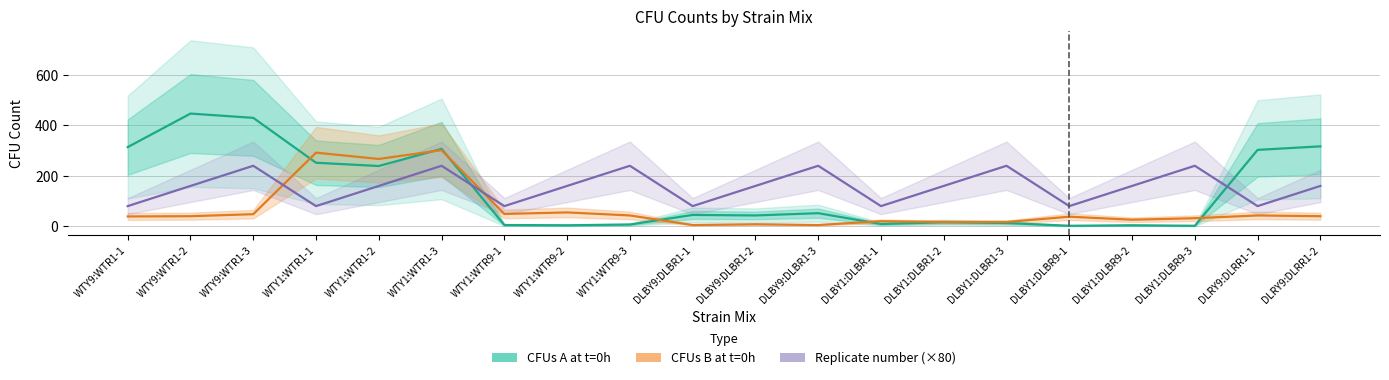

What is the average value of the CFUs B at t=0h series?

69